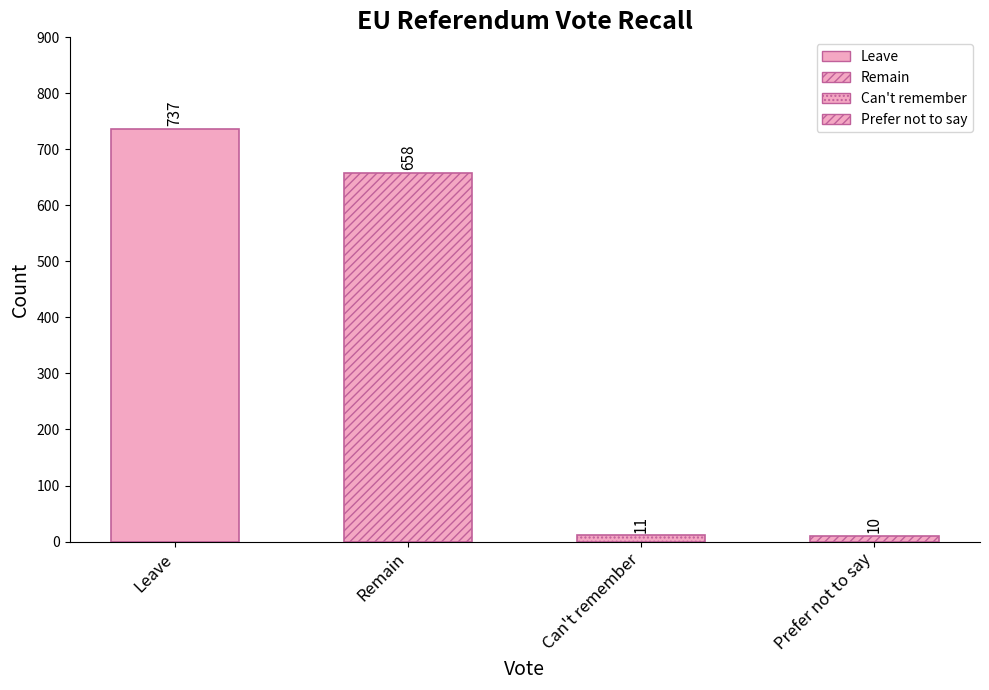

How many categories are shown in the chart?

4